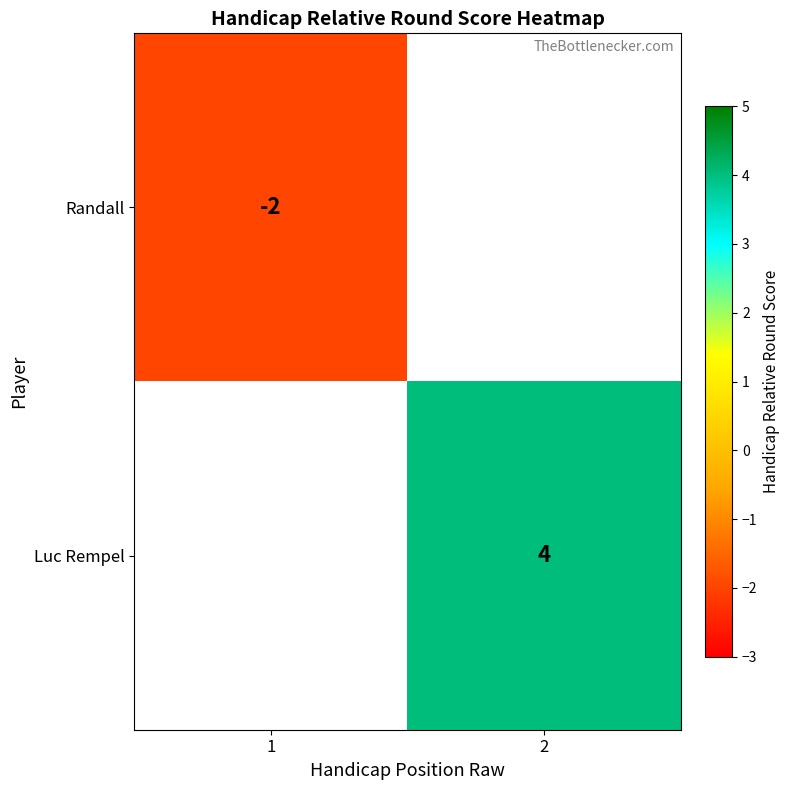

The Randall series shows -3 at 1. True or false?

False